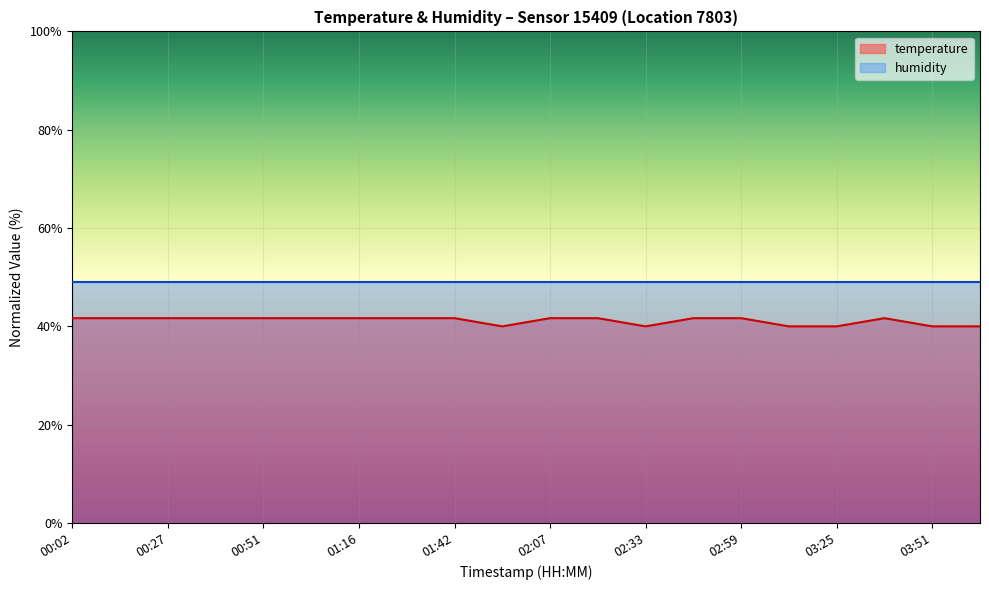

Rank the categories by value from highest to lowest.

00:02, 00:15, 00:27, 00:39, 00:51, 01:03, 01:16, 01:29, 01:42, 02:07, 02:20, 02:46, 02:59, 03:38, 01:54, 02:33, 03:12, 03:25, 03:51, 04:04